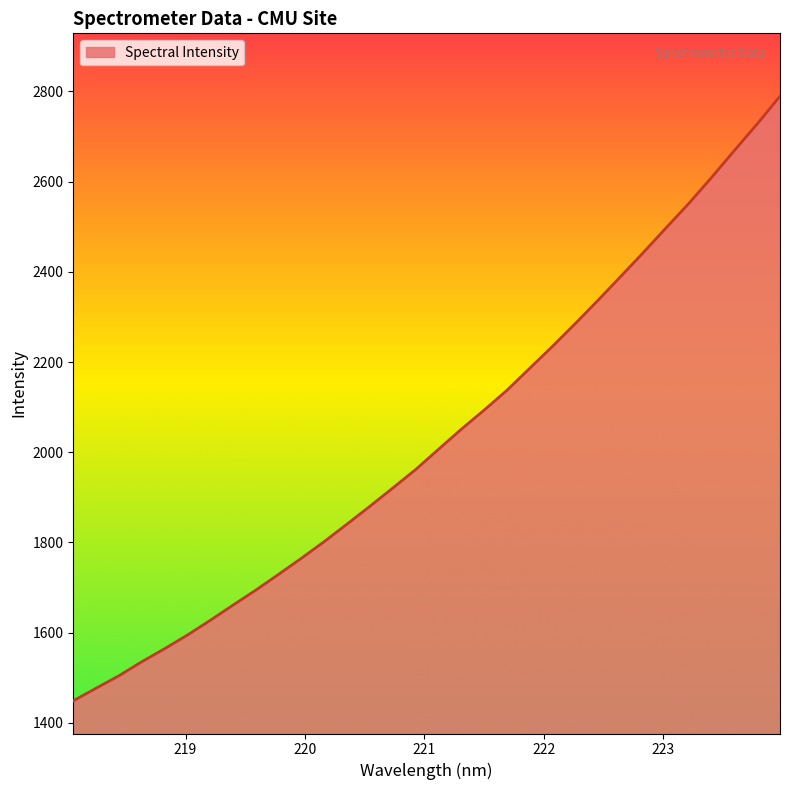

What is the difference between the maximum and minimum values?

1340.6